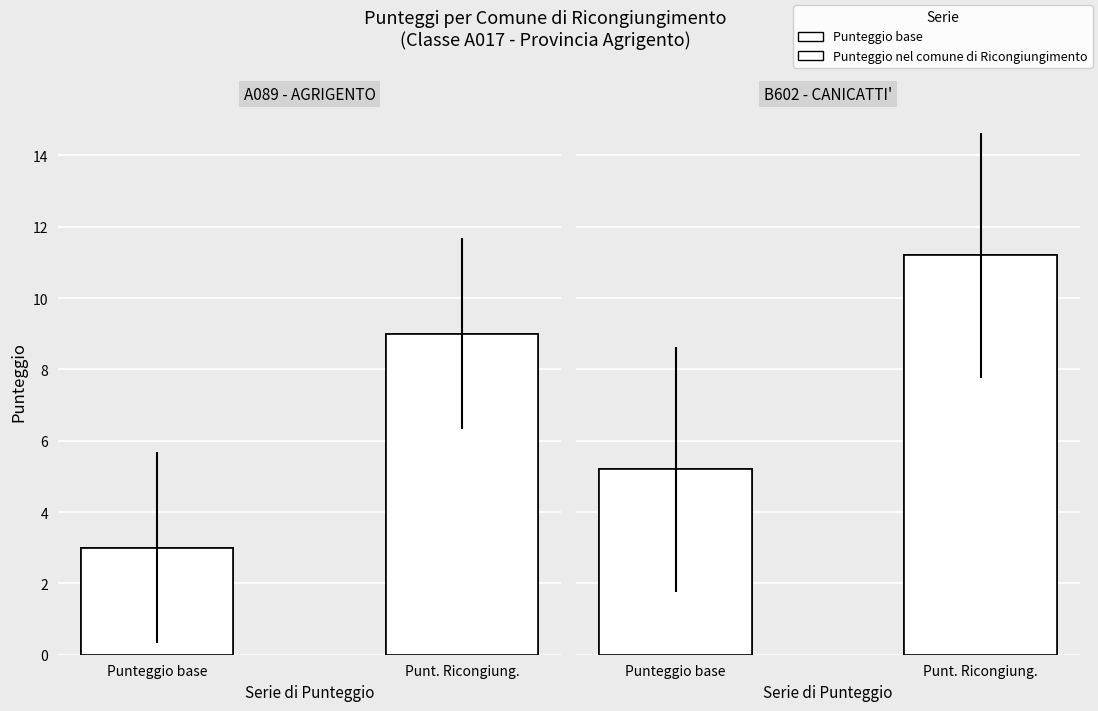

How many groups of bars are there?

2